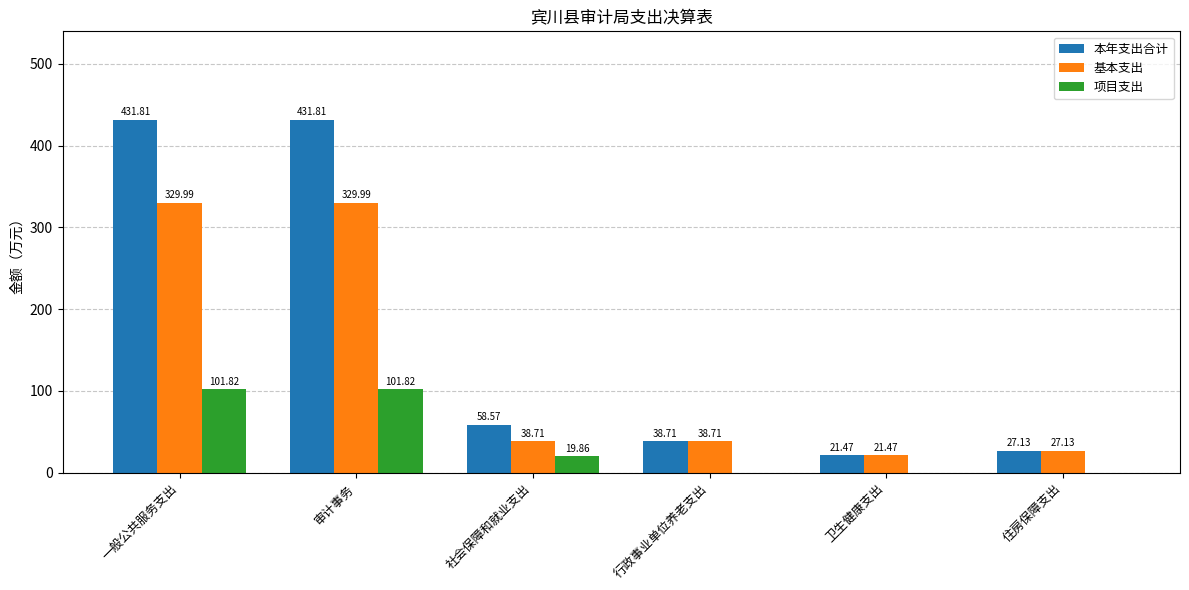

What are all the series names shown in the legend?

本年支出合计, 基本支出, 项目支出